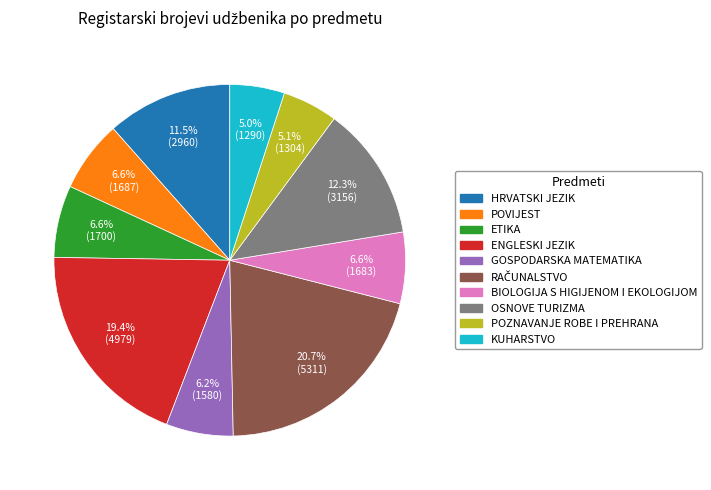

How many slices are in this pie chart?

10